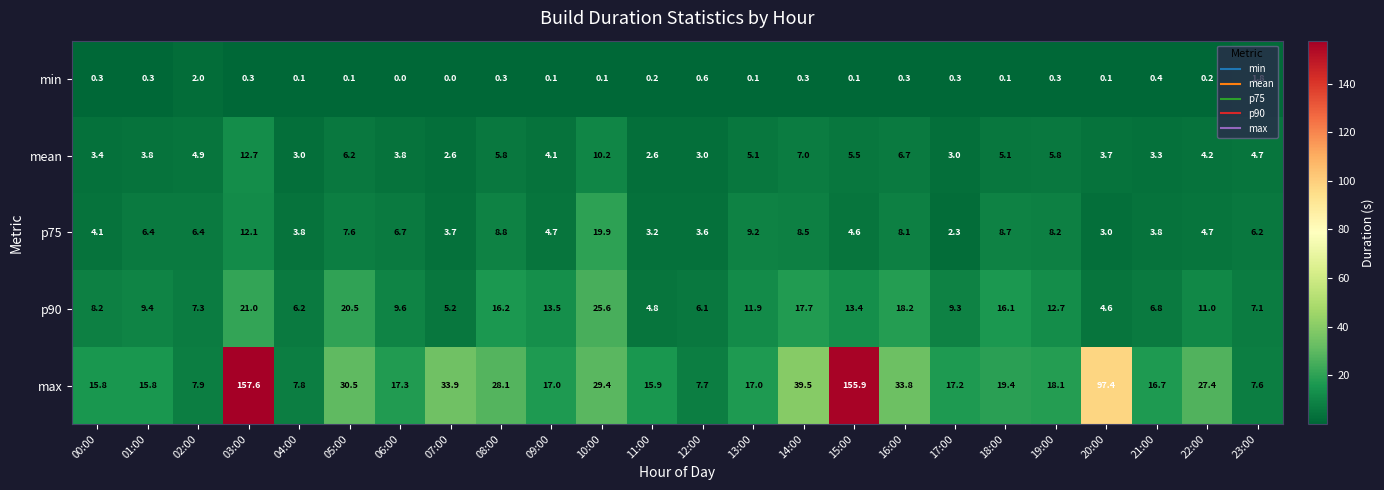

At which label does mean first exceed 4?

02:00